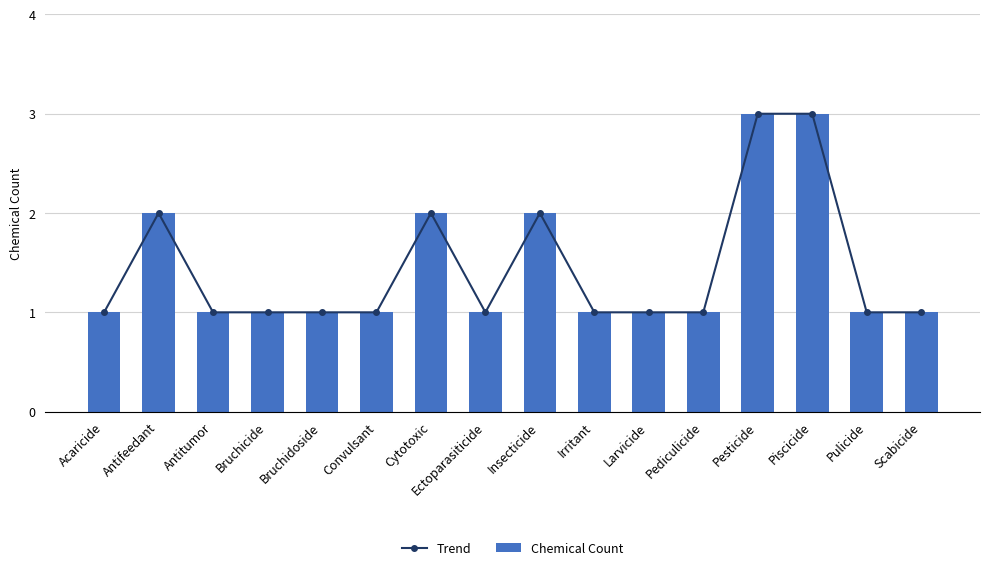

What is the label of the 2nd bar from the left?

Antifeedant